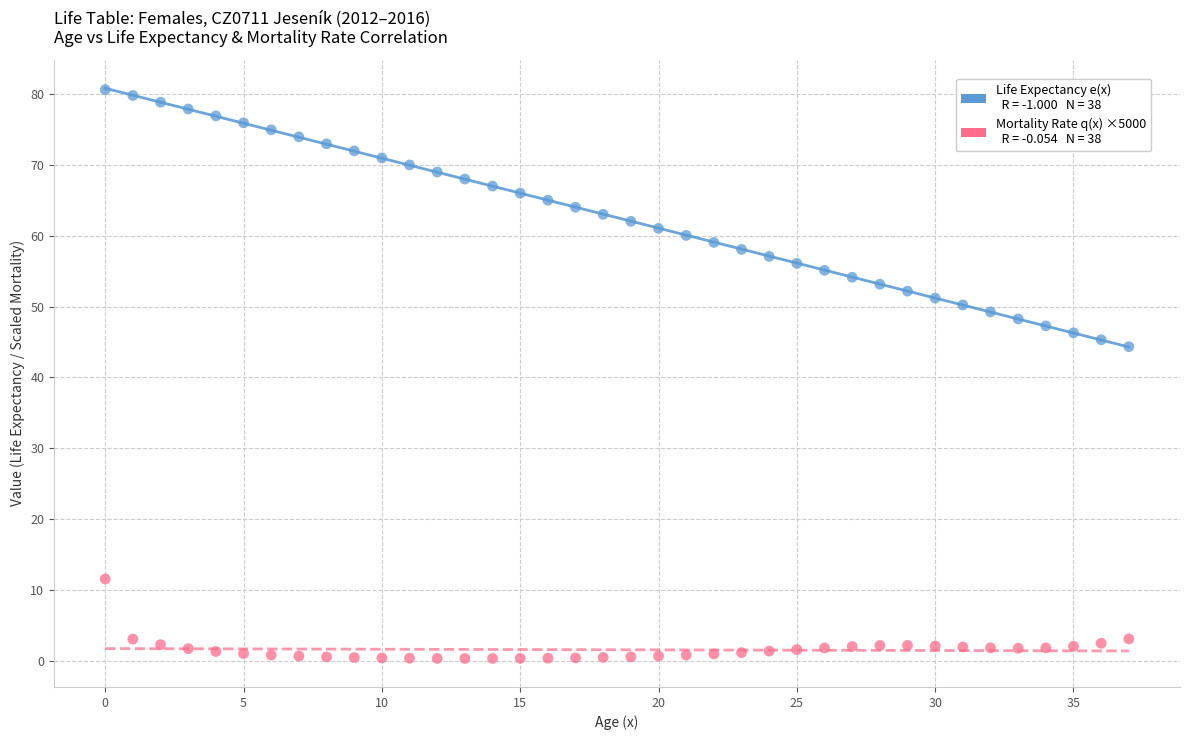

Across all series, what Y value is closest to 40?

44.3